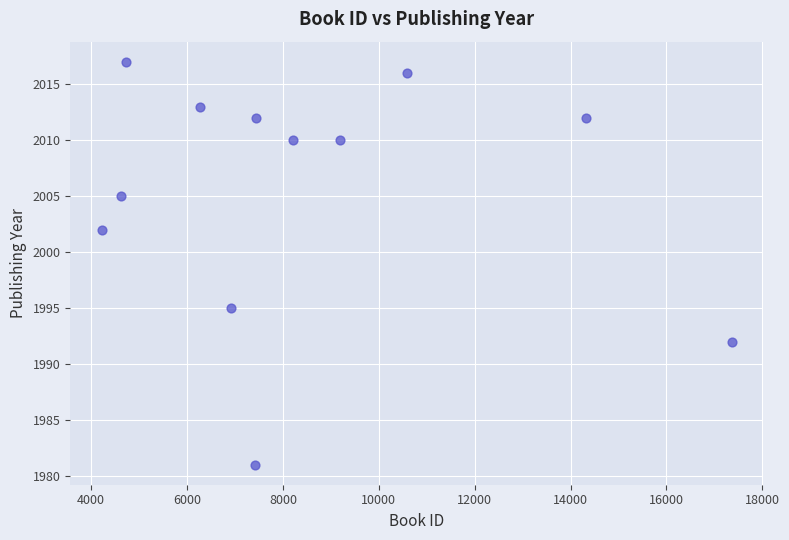

What is the average X value?

8440